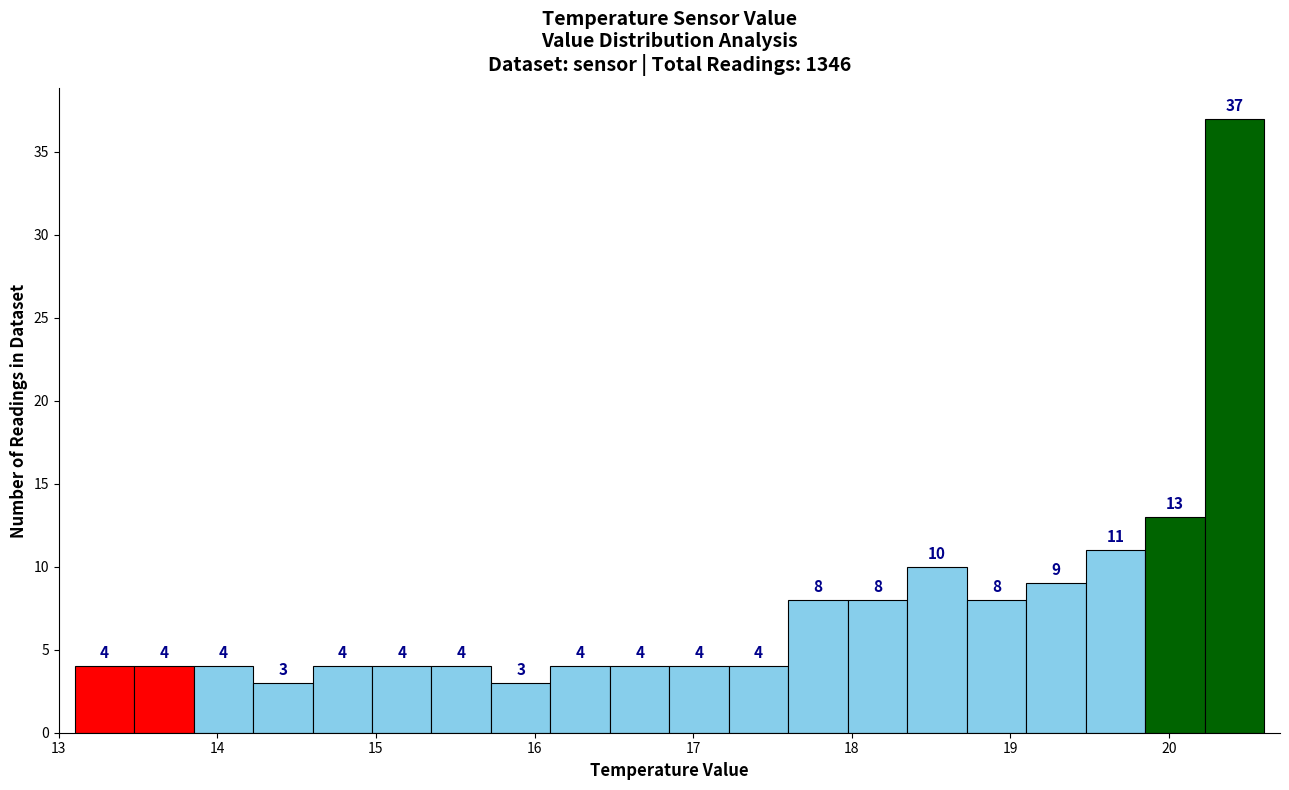

Around what value on the x-axis is the tallest bar? Give the approximate position of its centre, as read against the axis.

20.4